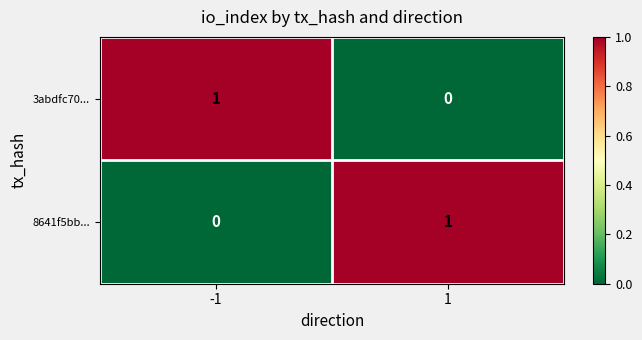

Rank the series at -1 from highest to lowest value.

3abdfc70..., 8641f5bb...